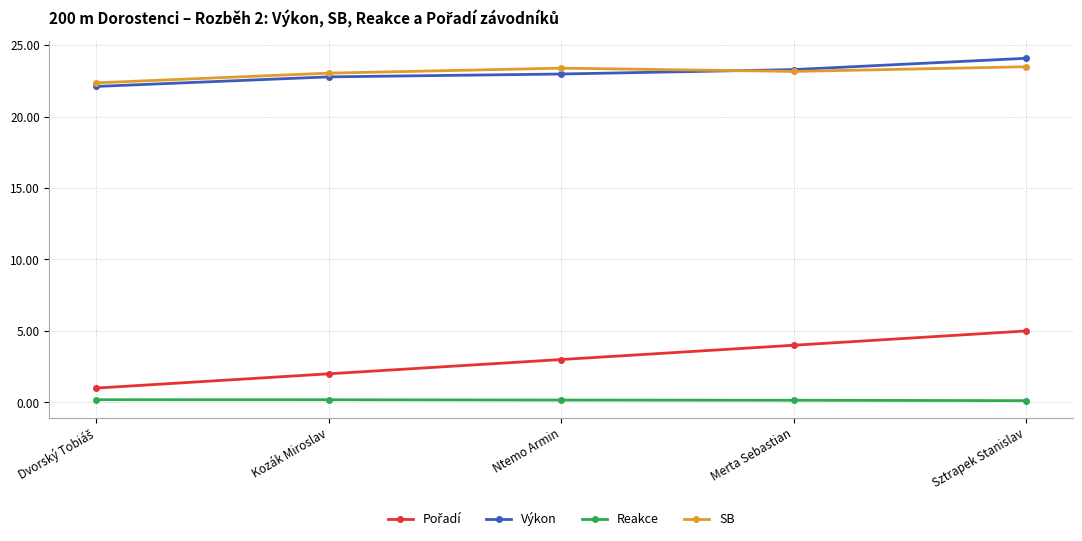

What is the total value across all series at Kozák Miroslav?

48.0